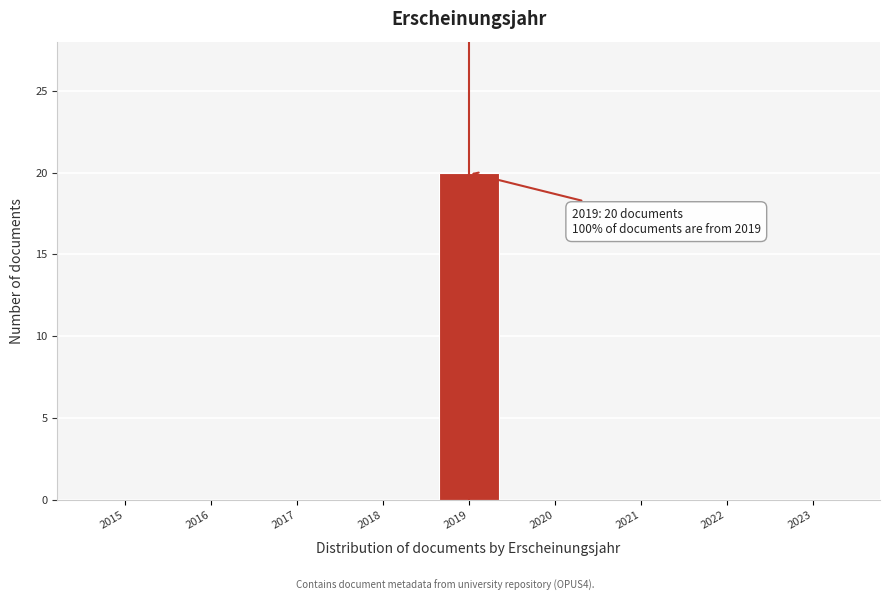

Over which range of the x-axis is the bar tallest?

2018.5 to 2019.5